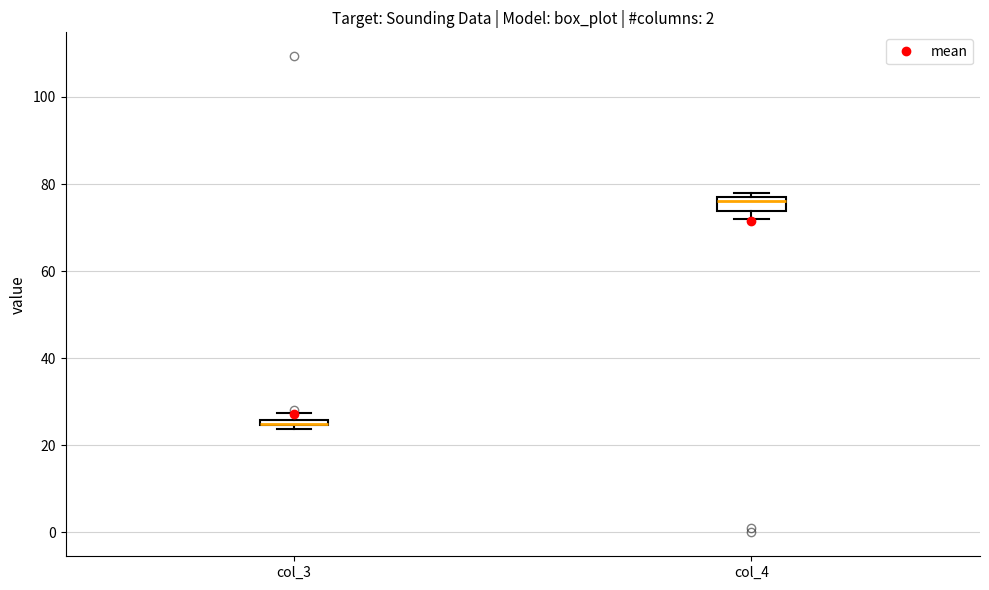

Which box is the tallest, from its lower edge to its upper edge?

col_4